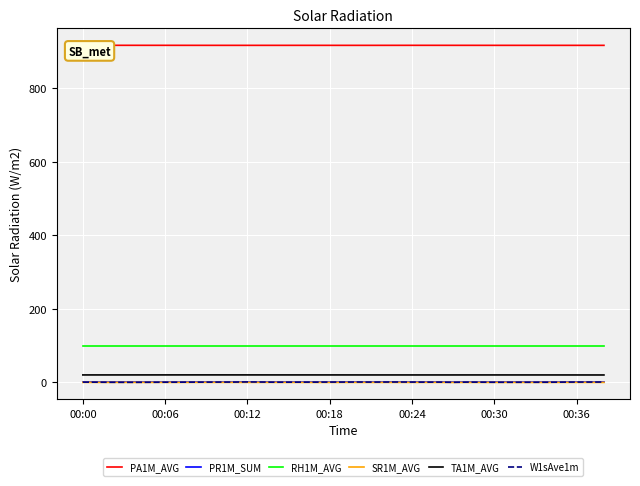

What are all the series names shown in the legend?

PA1M_AVG, PR1M_SUM, RH1M_AVG, SR1M_AVG, TA1M_AVG, W1sAve1m